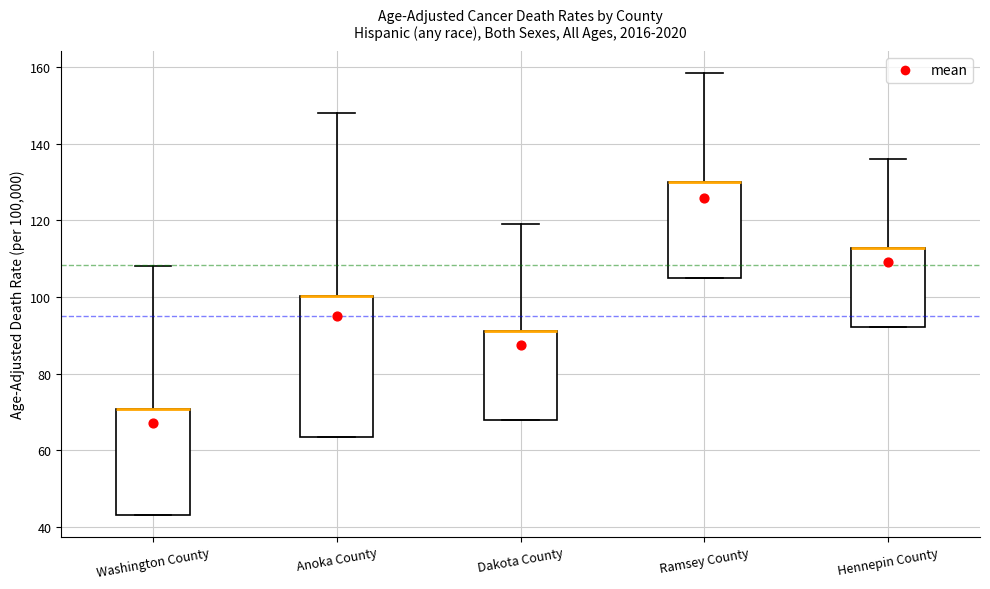

Reading left to right, transcribe this box plot: for each box, give where its median line is, the range the box spans, and where its two whiskers end, as read against the y-axis. The values are not printed on the chart, so give them approximately, as read against the axis.

Washington County: median 70 (drawn on the box's upper edge), box 44 to 70, whiskers 44 to 108
Anoka County: median 100 (drawn on the box's upper edge), box 64 to 100, whiskers 64 to 148
Dakota County: median 92 (drawn on the box's upper edge), box 68 to 92, whiskers 68 to 118
Ramsey County: median 130 (drawn on the box's upper edge), box 106 to 130, whiskers 106 to 158
Hennepin County: median 112 (drawn on the box's upper edge), box 92 to 112, whiskers 92 to 136